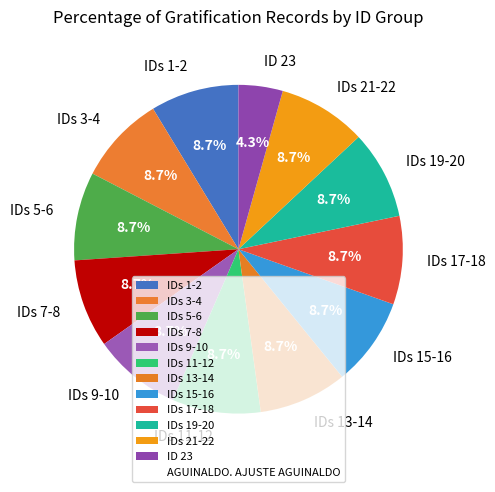

Which category has the smallest portion of the pie?

ID 23